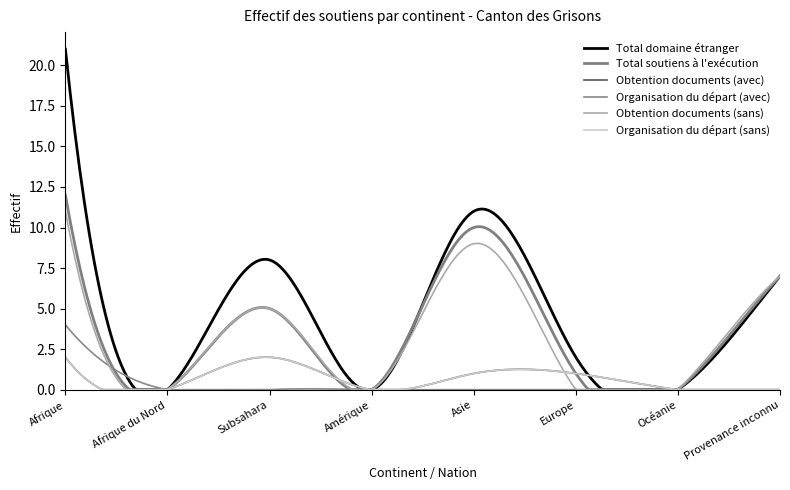

Does the chart have visible grid lines?

No